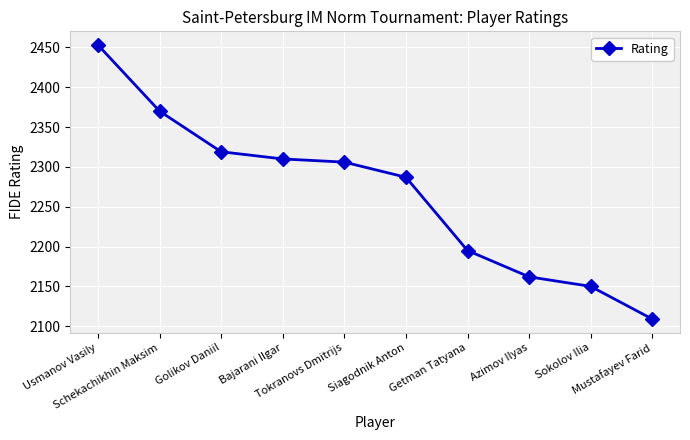

What is the average value?

2266